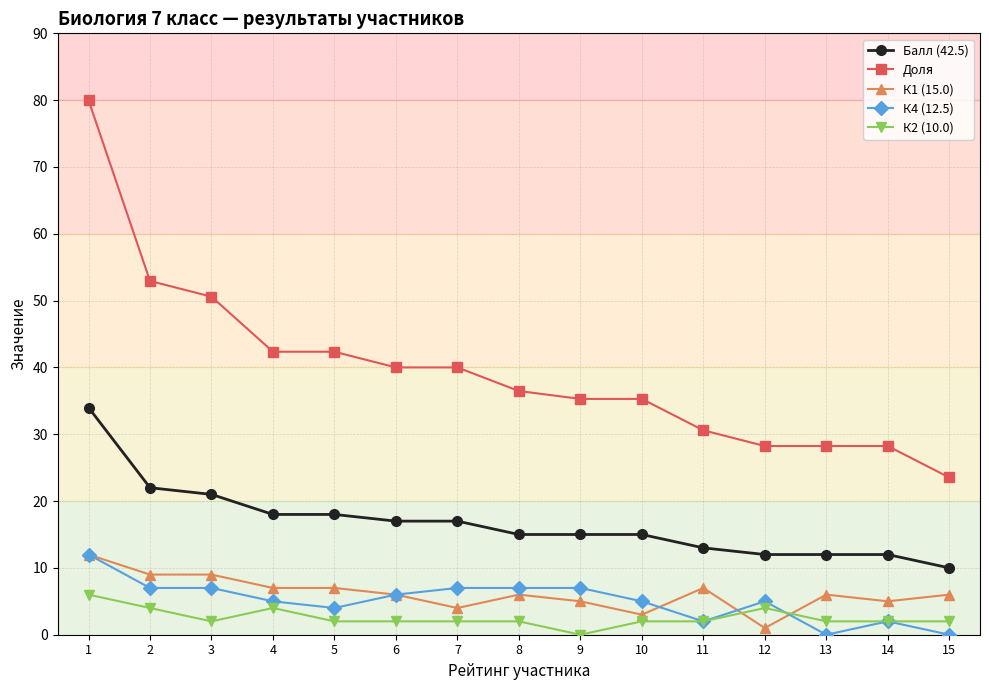

True or false: Доля and К1 (15.0) intersect in this chart.

False